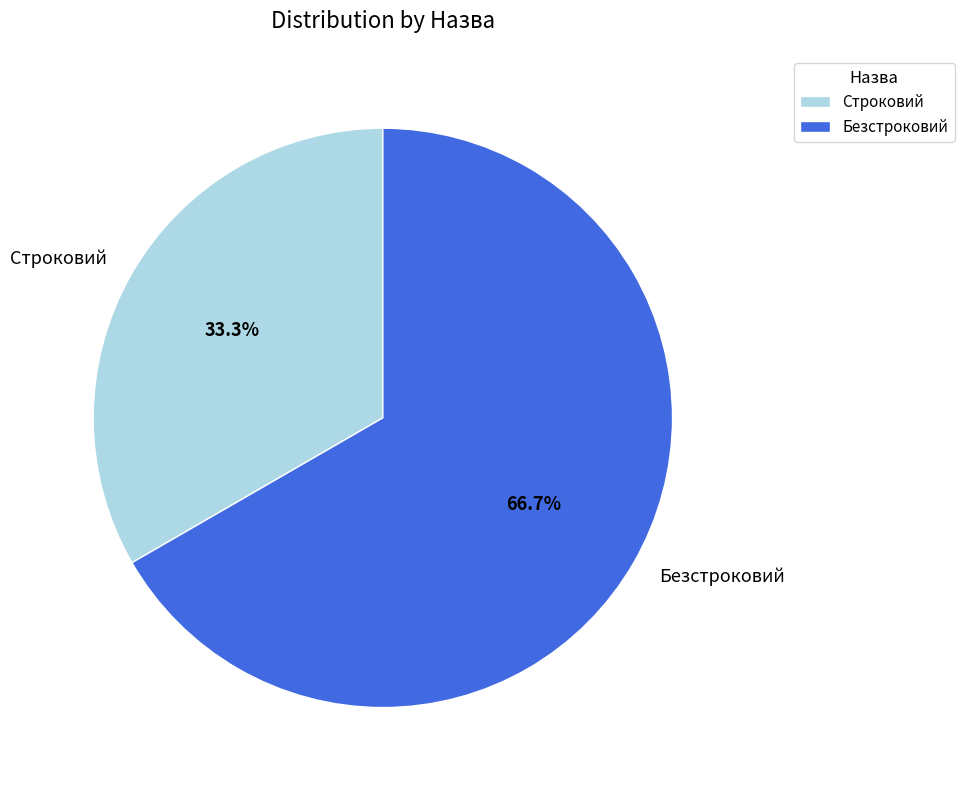

How many slices are in this pie chart?

2